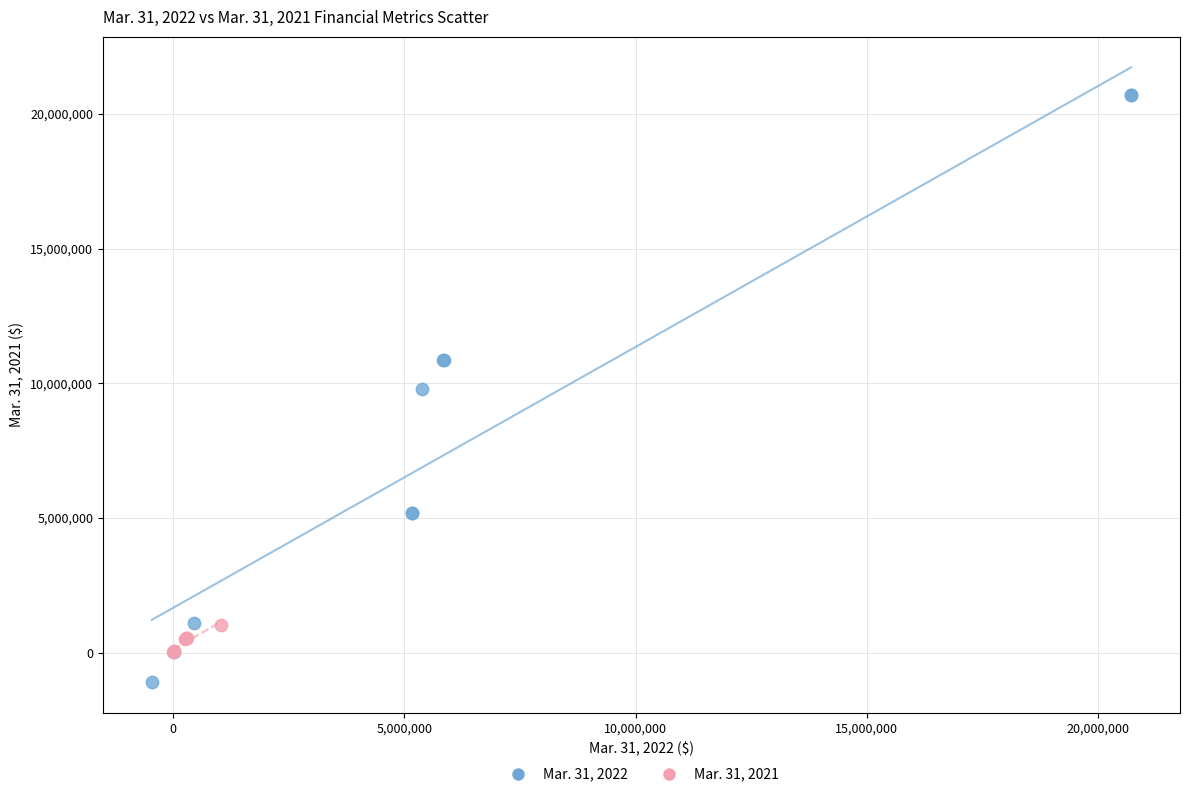

Which series contains the highest Y value?

Mar. 31, 2022